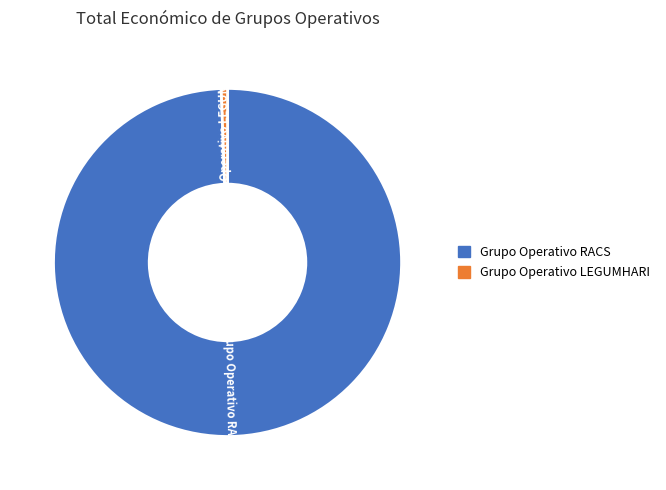

Which slice is the largest?

Grupo Operativo RACS